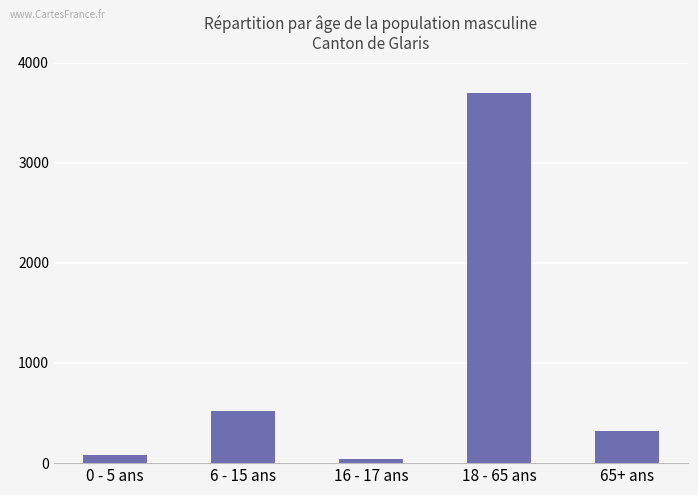

What is the change in value from 0 - 5 ans to 6 - 15 ans?

+441